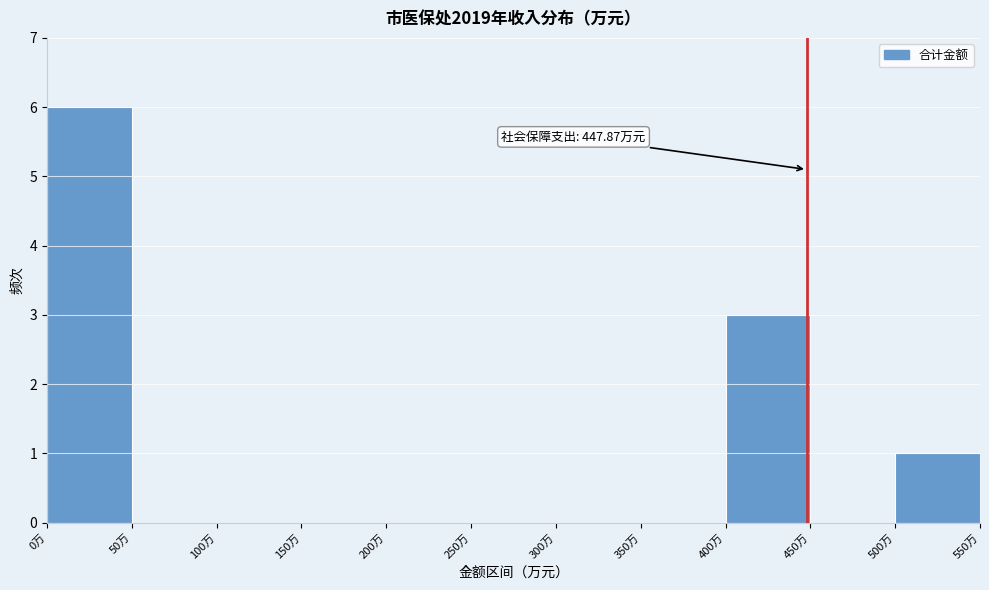

Over which range of the x-axis is the bar tallest?

0 to 50